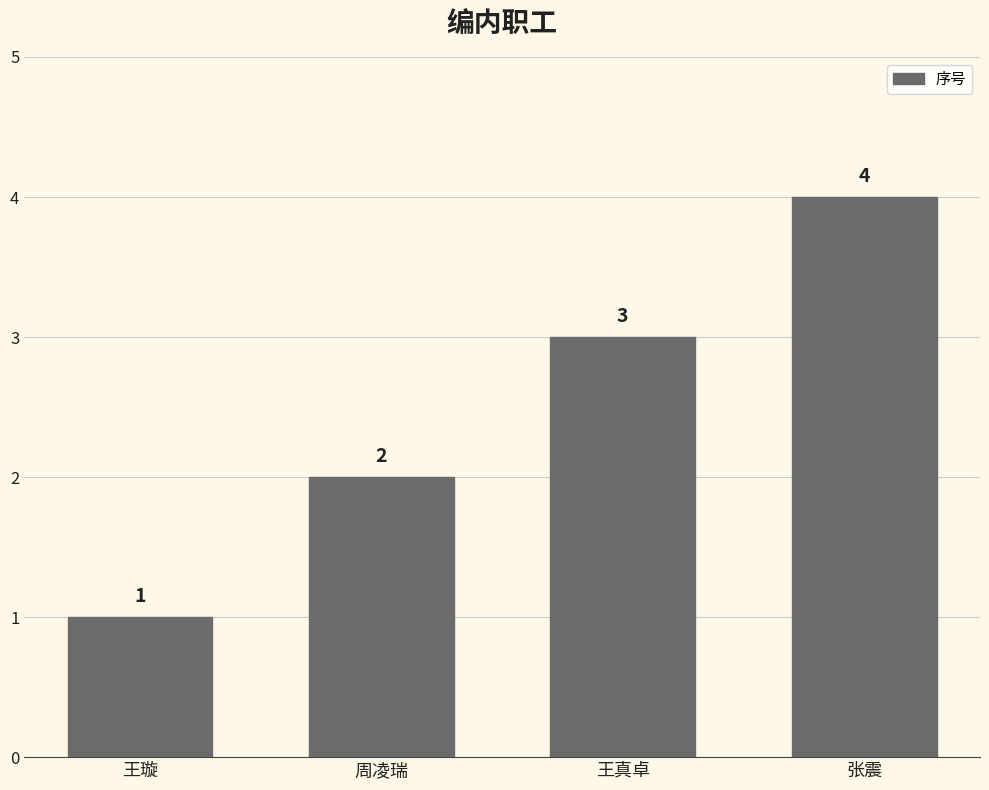

List the labels in order of value, smallest first.

王璇, 周凌瑞, 王真卓, 张震